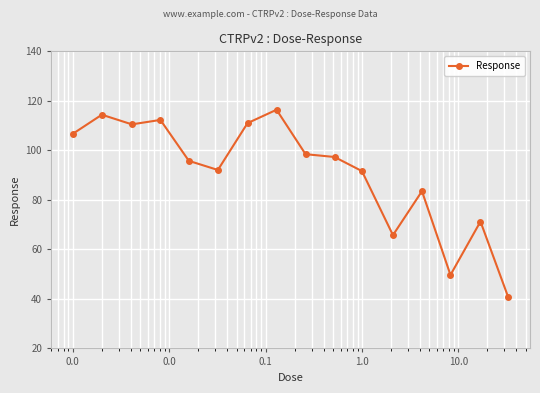

Count the number of values greater than 97.

8